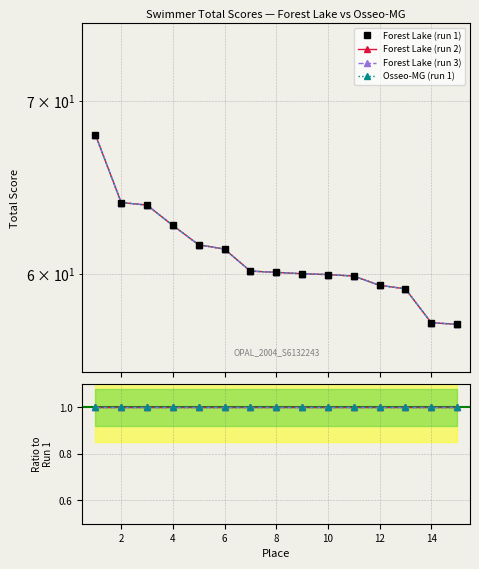

Does the chart have visible grid lines?

Yes